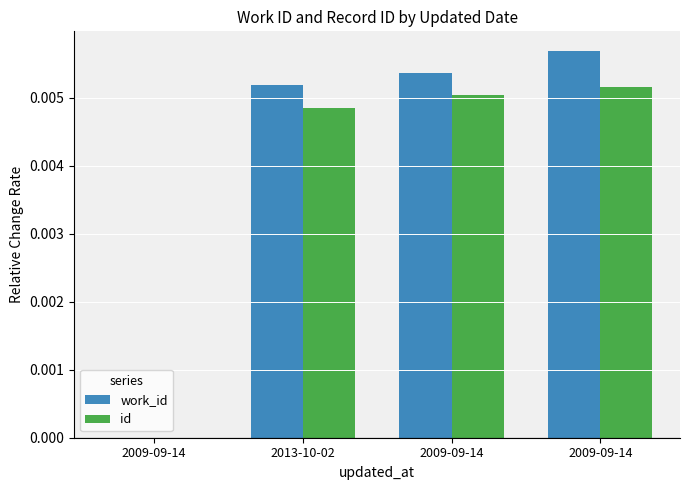

How many values in work_id are above zero?

3